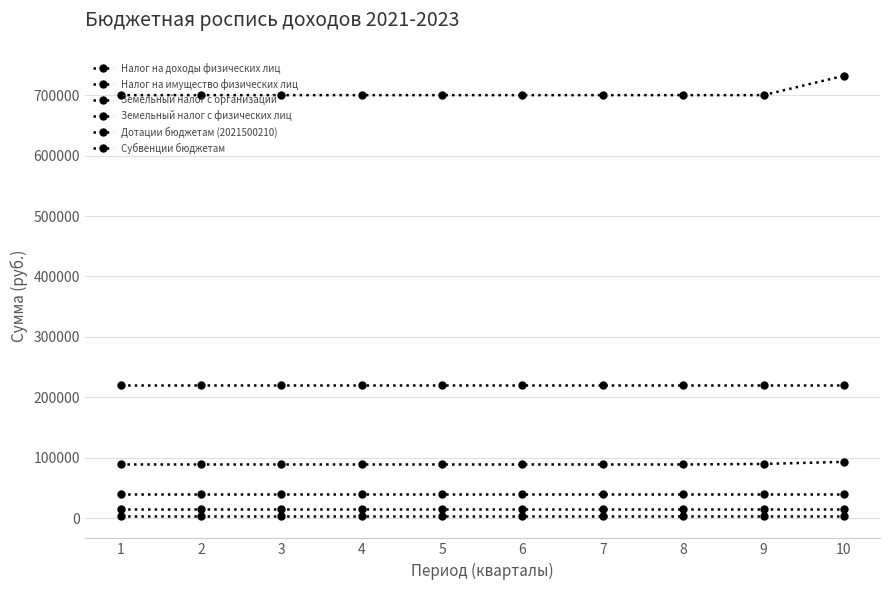

Is this an area chart (filled region under the line)?

No